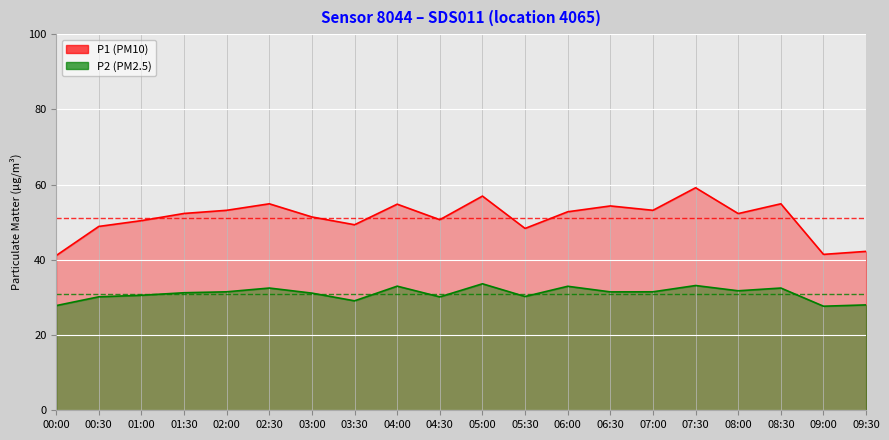

True or false: P1 and P2 cross at least once.

False